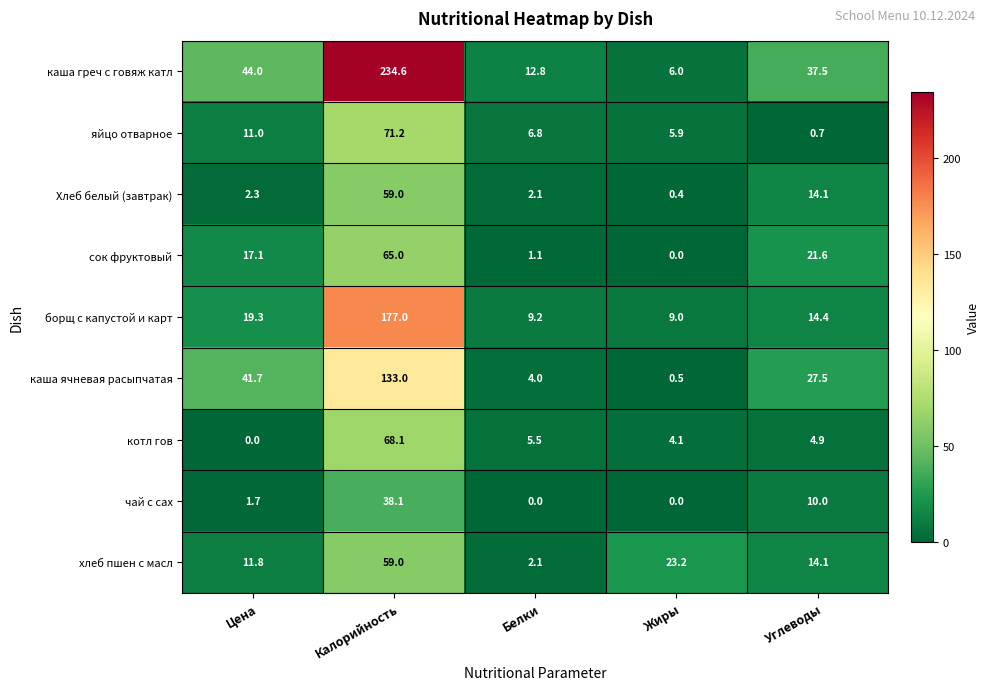

Where is сок фруктовый nearest to the value 32?

Углеводы